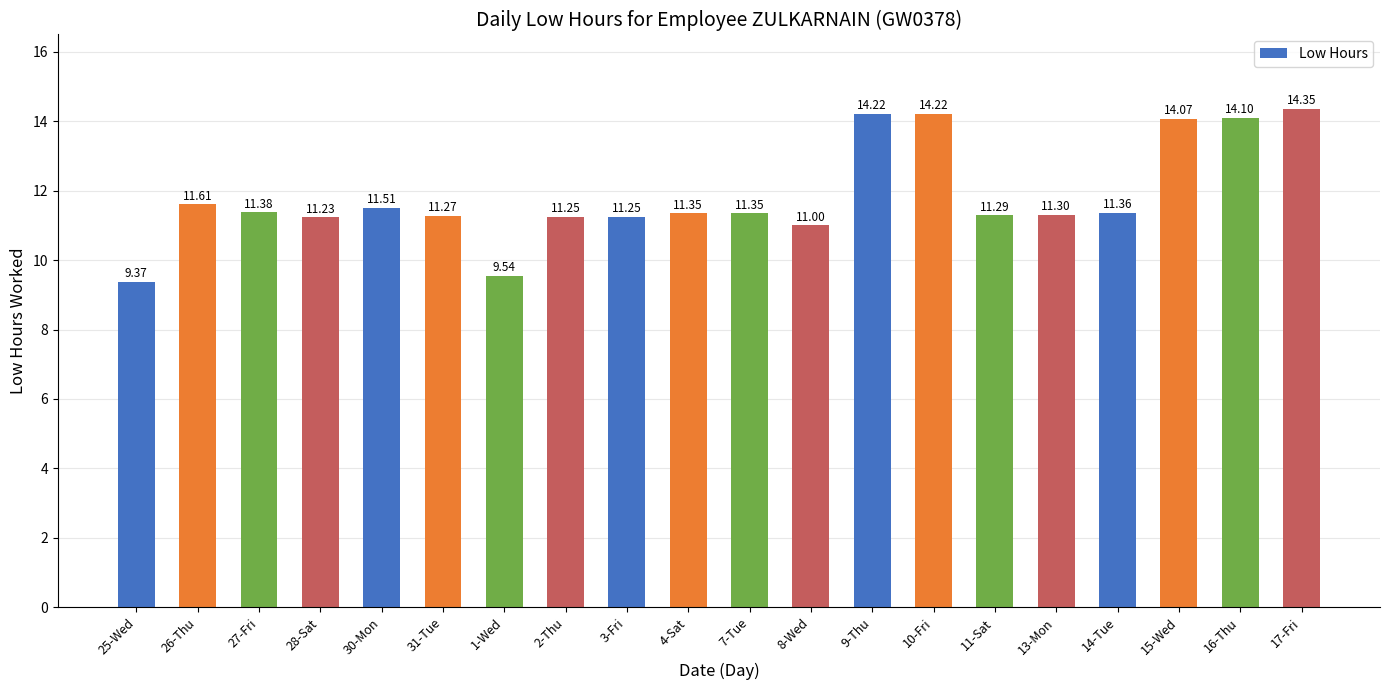

How many data points does each series have?

20